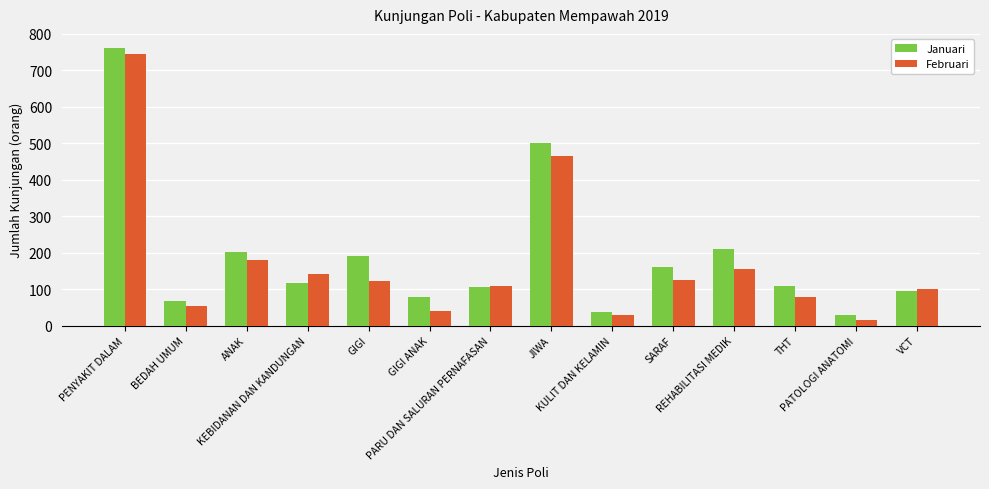

How many distinct data groups are displayed?

2